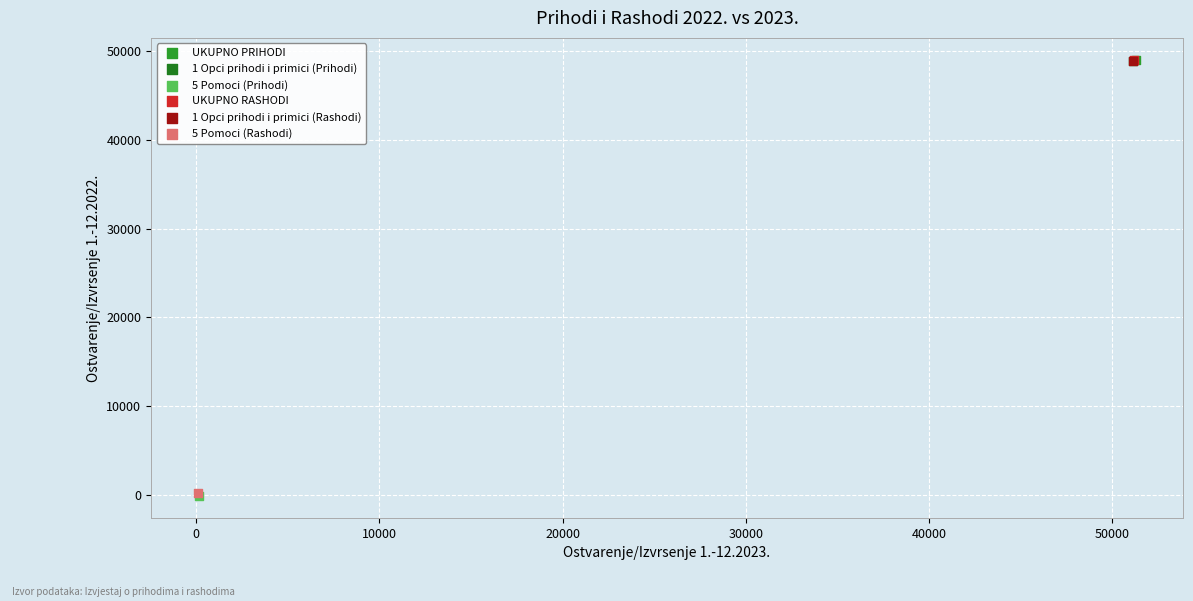

What are all the series names shown in the legend?

UKUPNO PRIHODI, 1 Opci prihodi i primici (Prihodi), 5 Pomoci (Prihodi), UKUPNO RASHODI, 1 Opci prihodi i primici (Rashodi), 5 Pomoci (Rashodi)